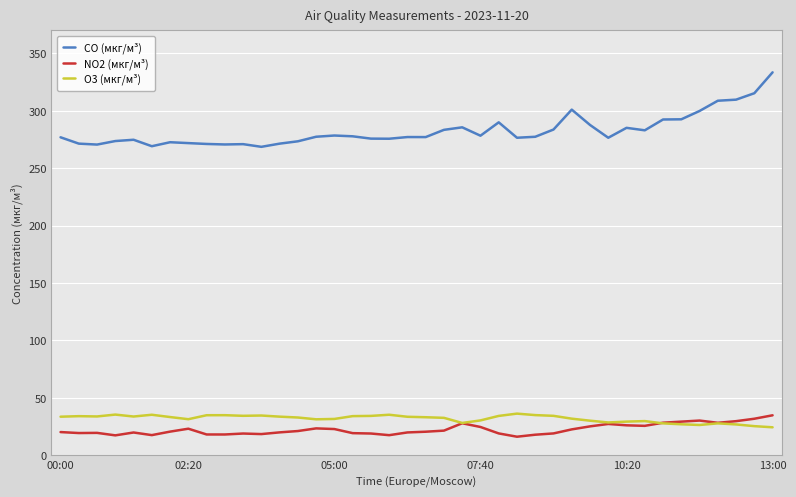

What is the minimum value for NO2 (мкг/м³)?

16.2